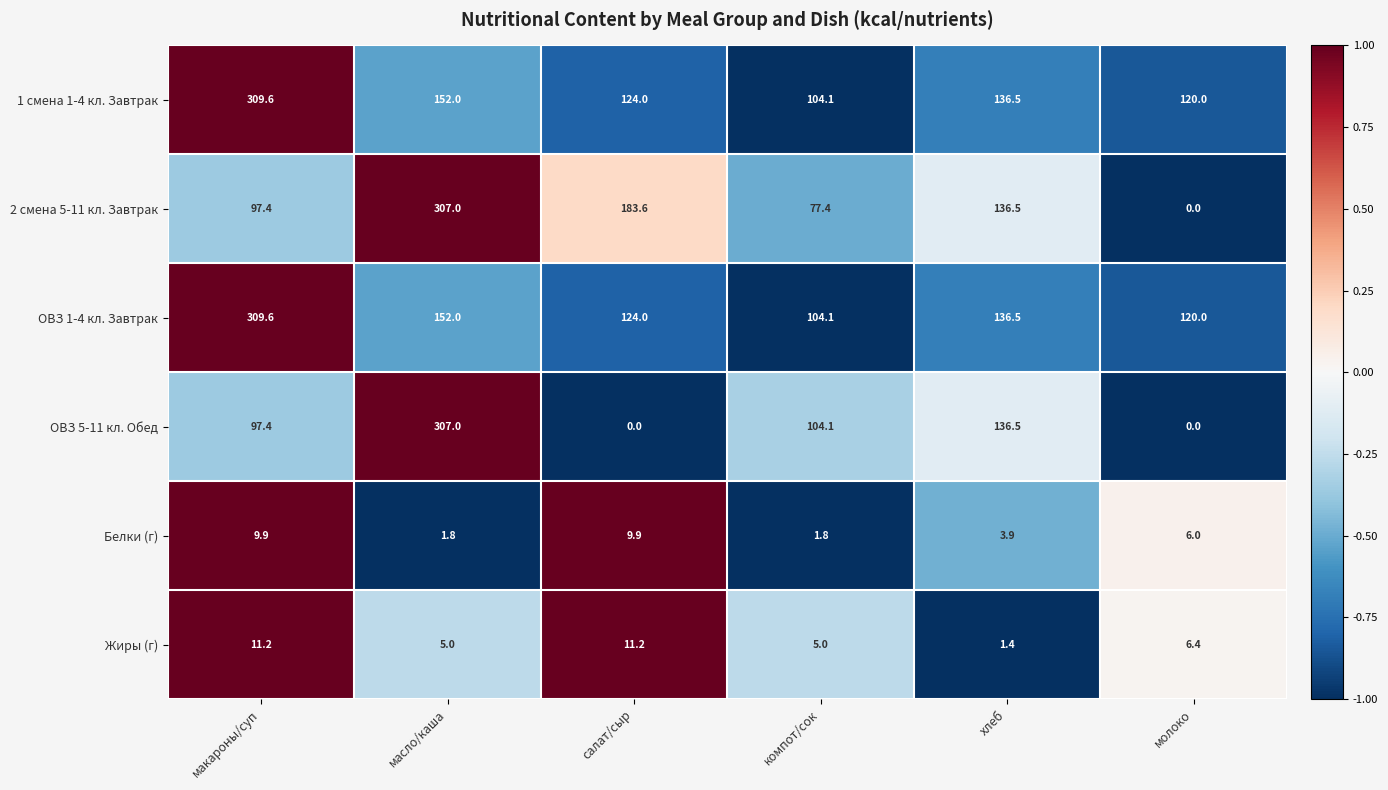

Rank the categories by 1 смена 1-4 кл. Завтрак value from lowest to highest.

компот/сок, молоко, салат/сыр, хлеб, масло/каша, макароны/суп